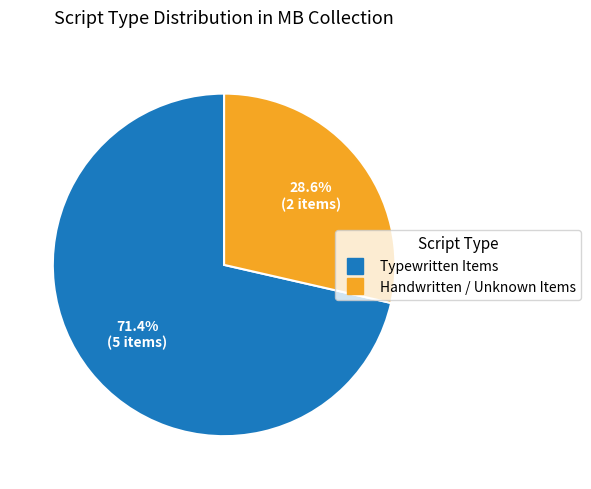

Is there a majority slice in this chart?

Yes